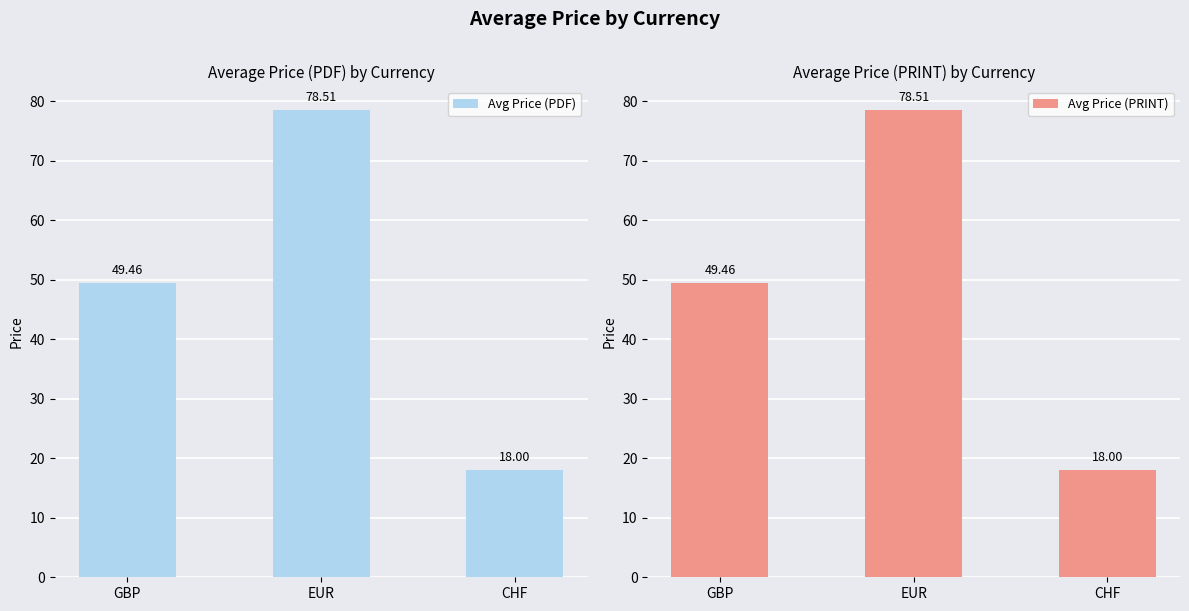

True or false: Avg Price (PRINT) has a value of 5.2 at CHF.

False